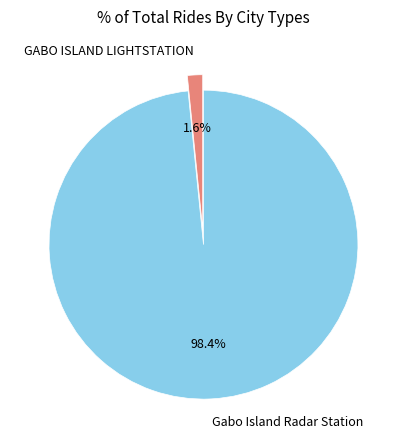

To the nearest percent, what percentage of the pie is Gabo Island Radar Station?

98%